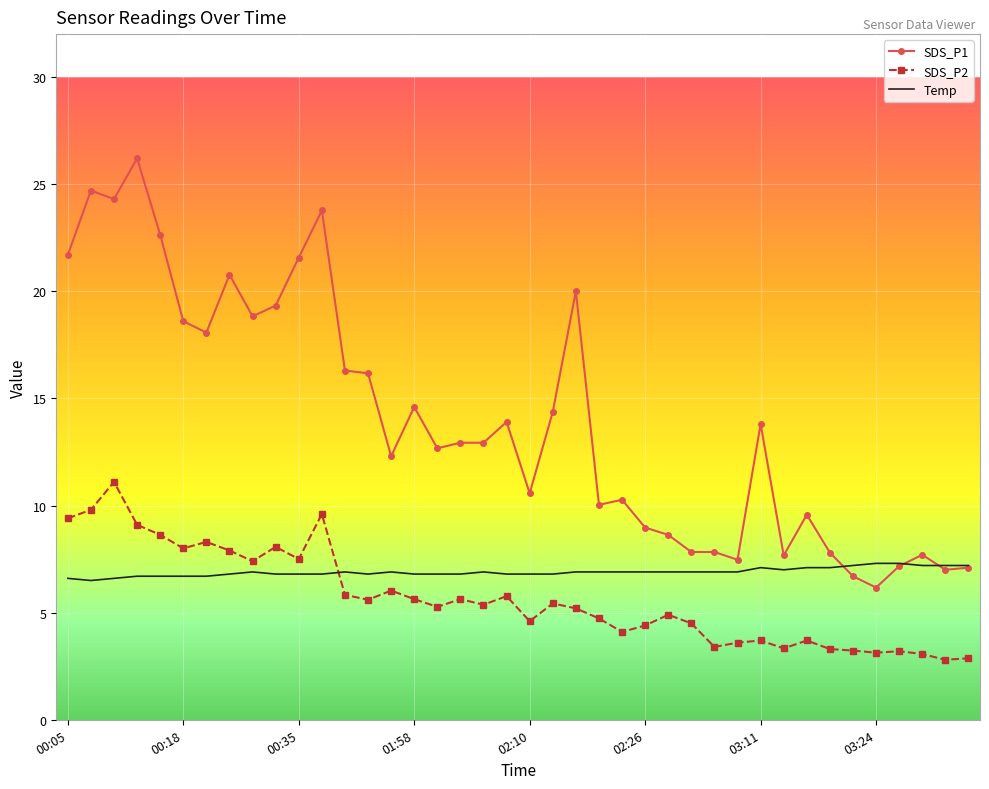

True or false: Temp has more than 0 points higher than both neighbors.

True